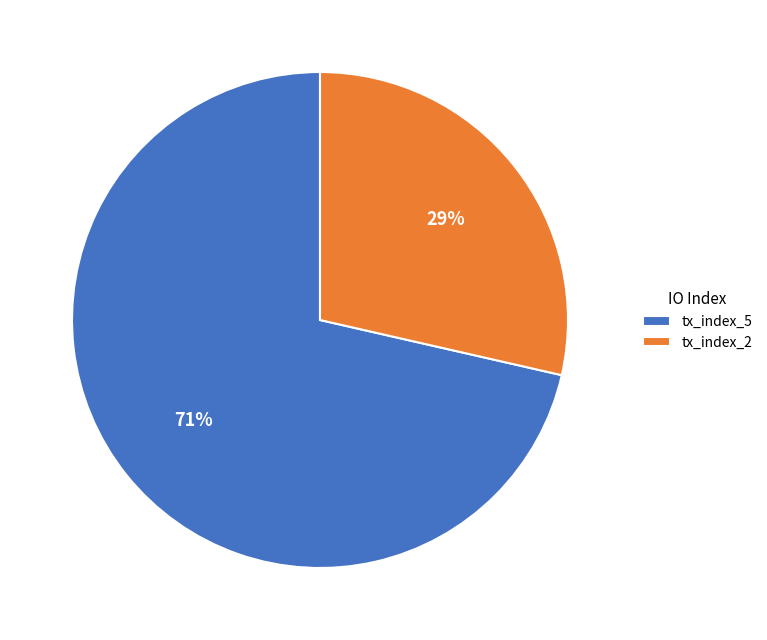

Does tx_index_5 represent more than half of the total?

Yes